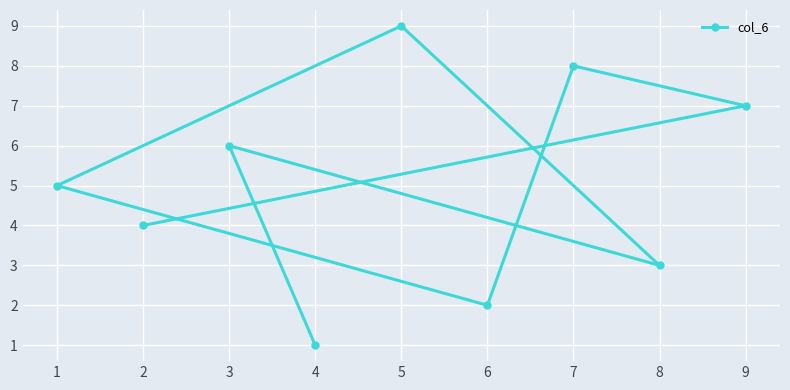

Is it true that the value at 3 is 14?

False